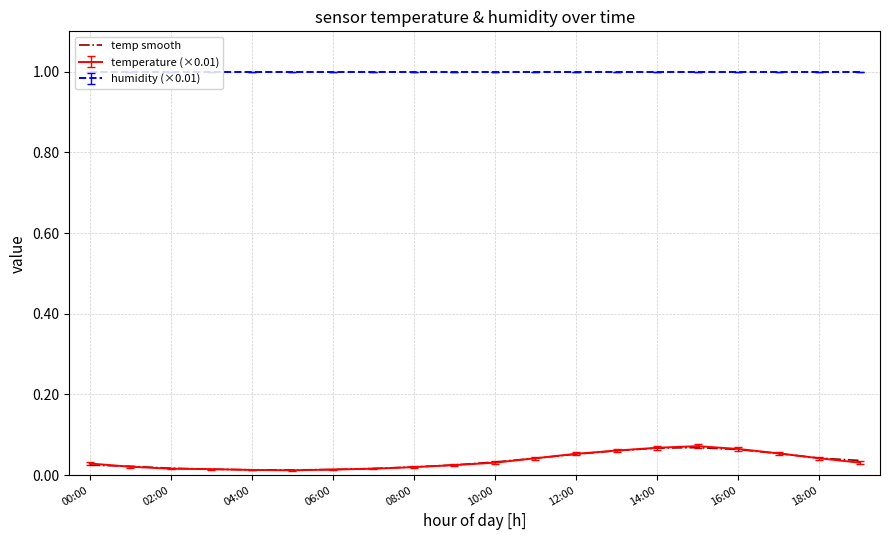

What is the maximum value for humidity (×0.01)?

1.0